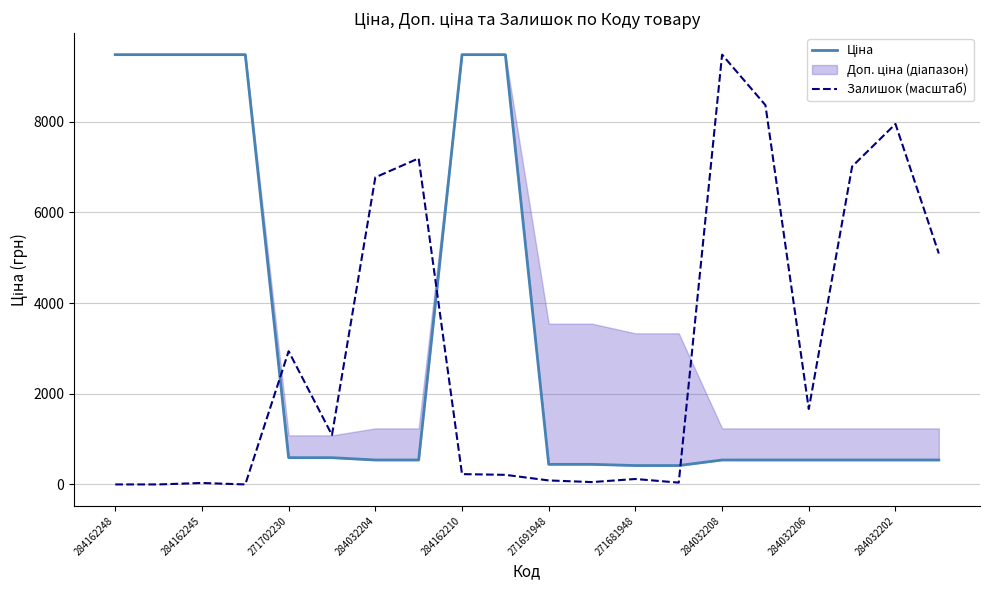

List the series in order of their peak value, highest first.

Ціна, Залишок (масштаб)